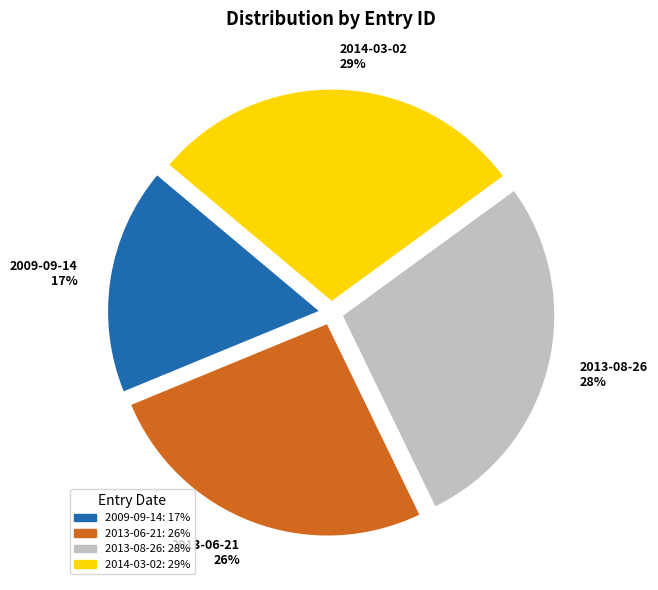

How many slices are in this pie chart?

4